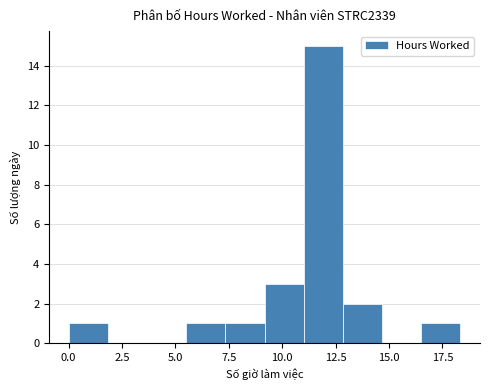

Read against the x-axis, roughly where is the centre of the tallest bar?

12.0